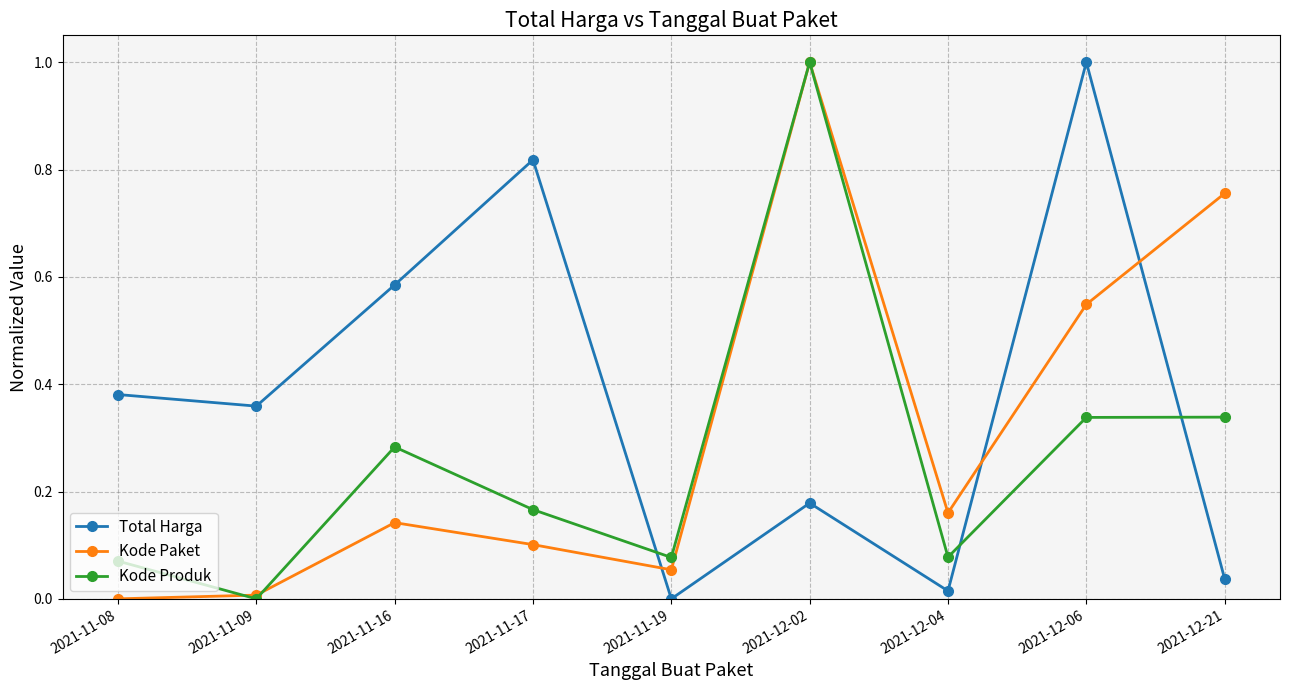

List the series in order of their overall mean, highest first.

Total Harga, Kode Paket, Kode Produk